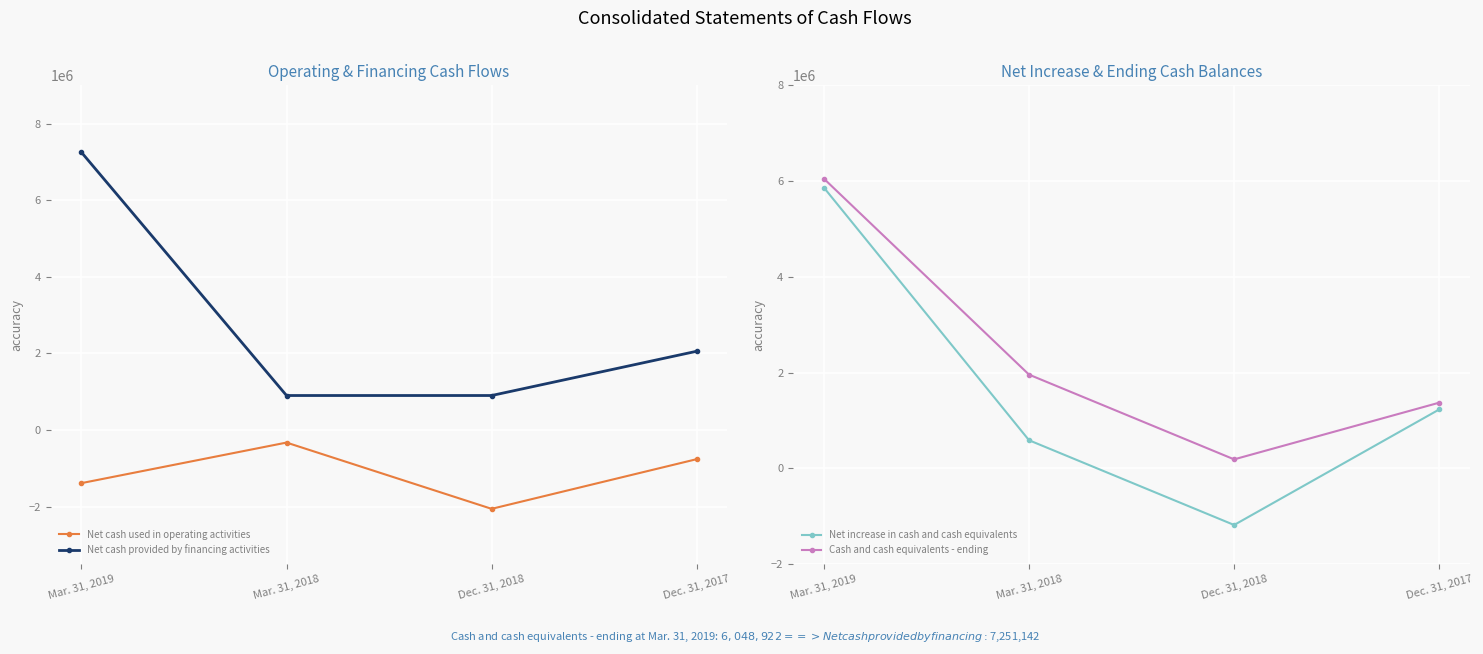

What are all the series names shown in the legend?

Net cash used in operating activities, Net cash provided by financing activities, Net increase in cash and cash equivalents, Cash and cash equivalents - ending